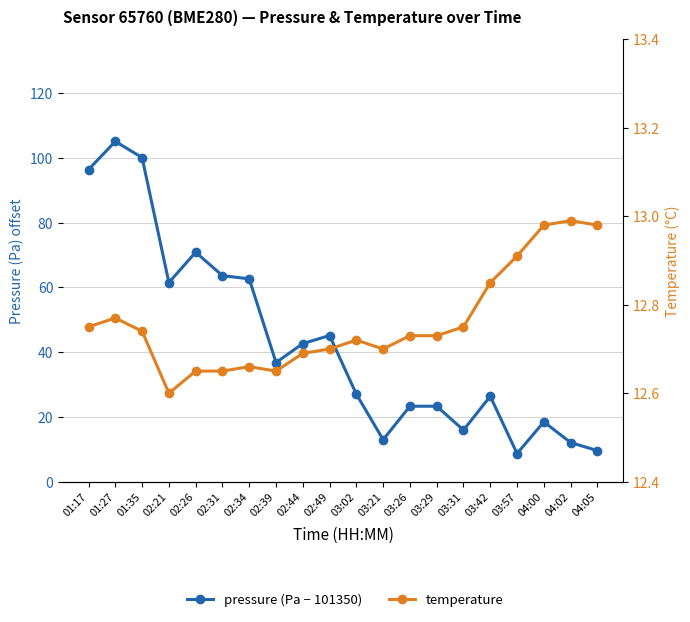

List the series in order of their peak value, lowest first.

temperature, pressure (Pa − 101350)